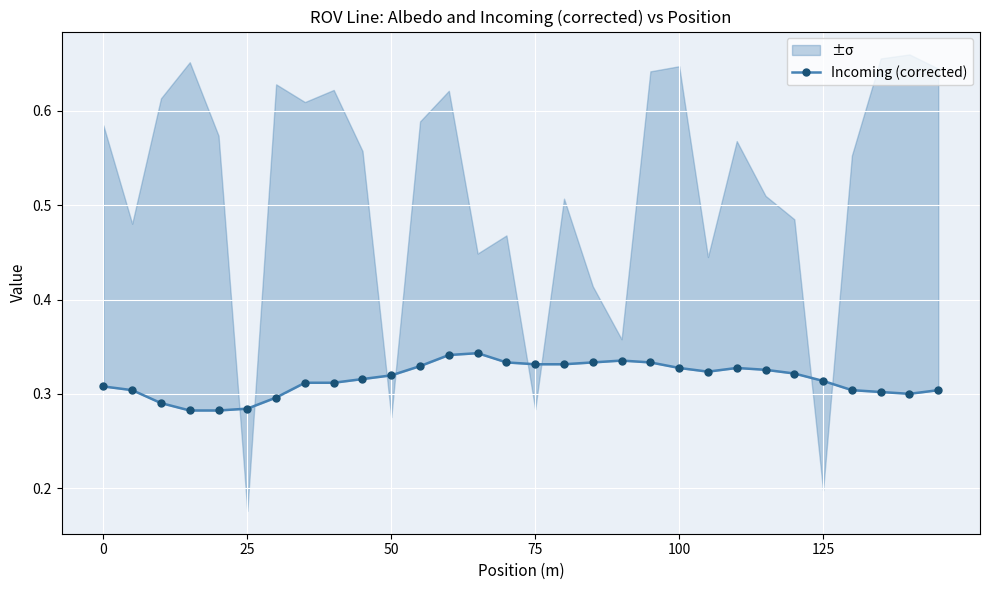

How many categories are shown in the chart?

30